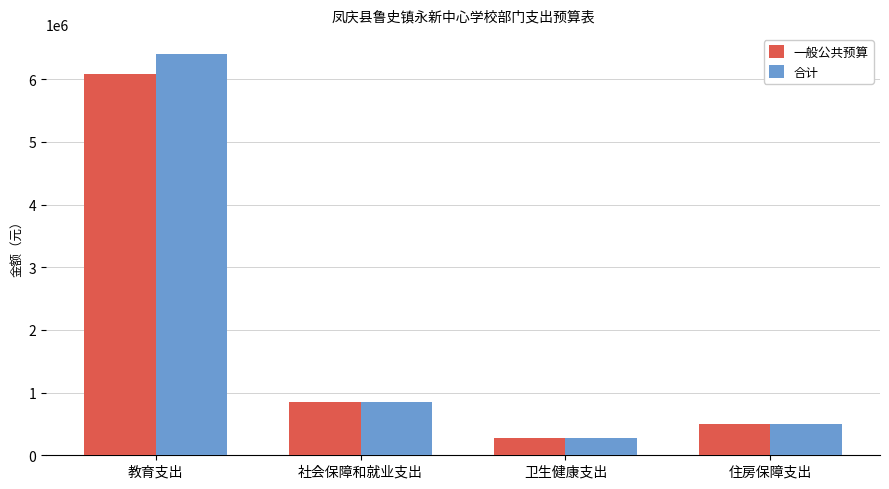

True or false: 合计 has a value of 280200.5 at 卫生健康支出.

True